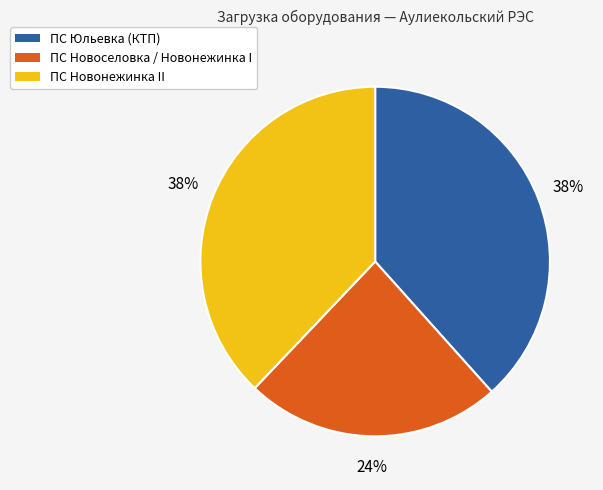

To the nearest percent, what portion does ПС Новоселовка / Новонежинка I represent?

24%